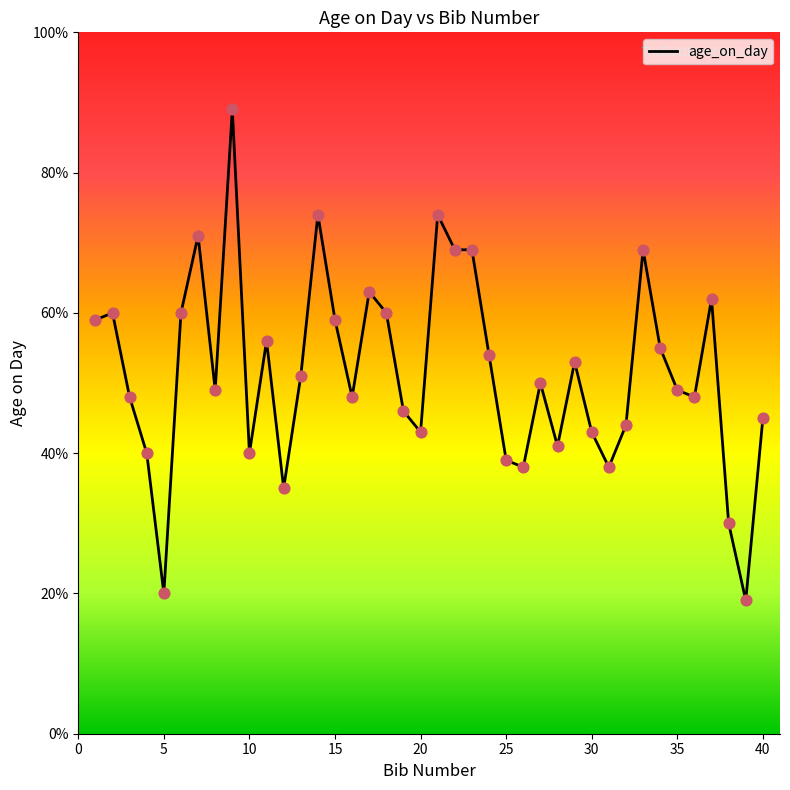

What is the difference between the maximum and minimum values?

70